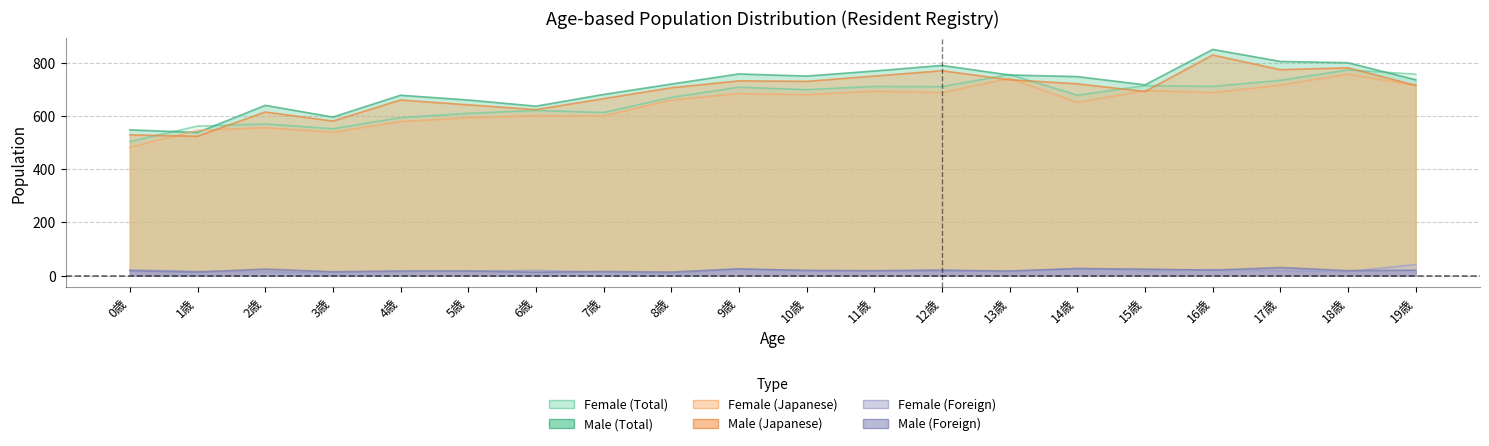

Where is the first local minimum for Female (Foreign)?

3歳